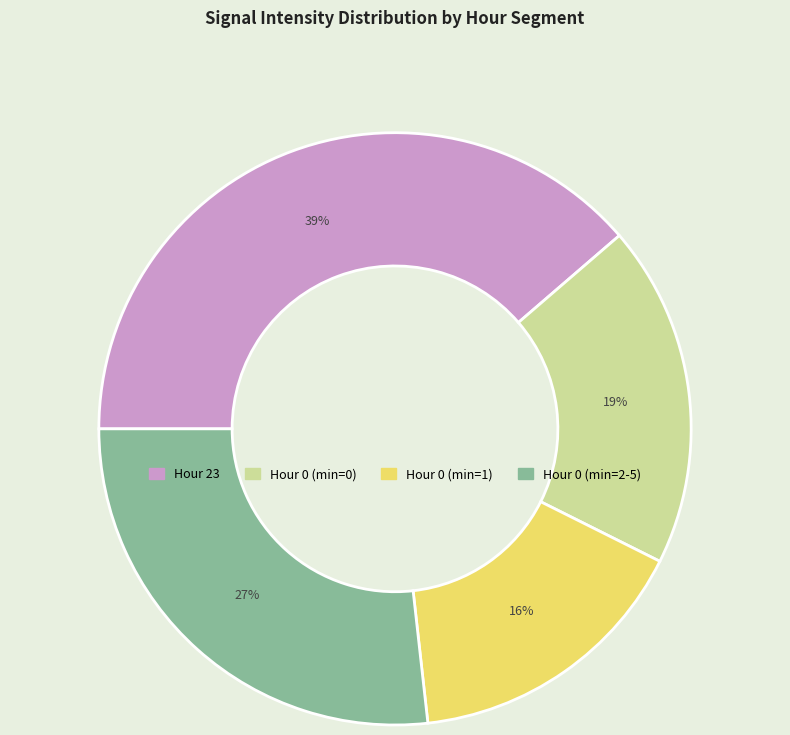

Is there a majority slice in this chart?

No